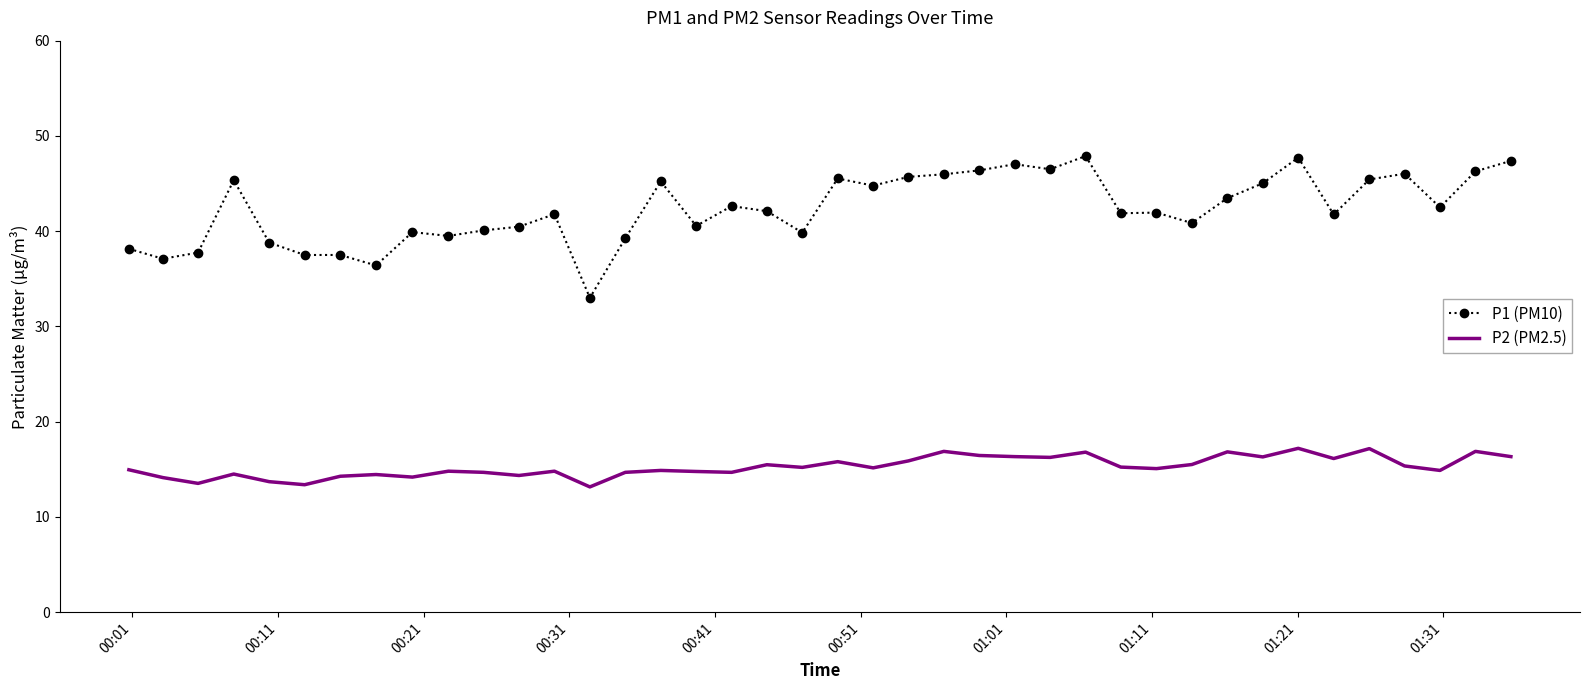

What is the difference between the maximum and minimum values in the P1 (PM10) series?

14.9